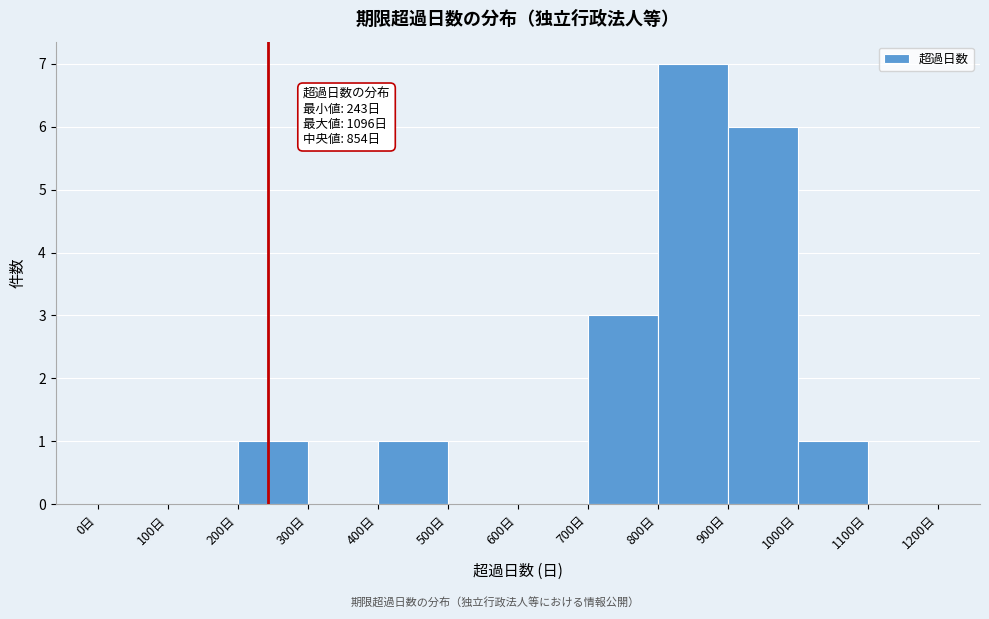

Which range on the x-axis has the tallest bar?

800 to 900